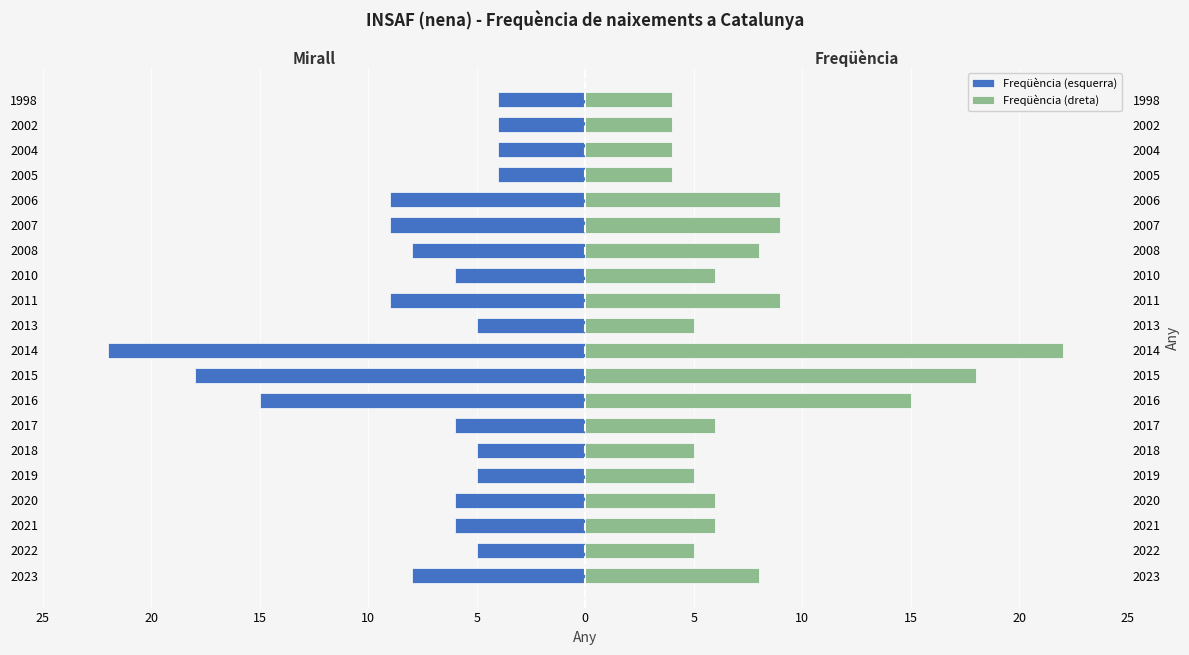

At how many categories does at least one series exceed -18?

20